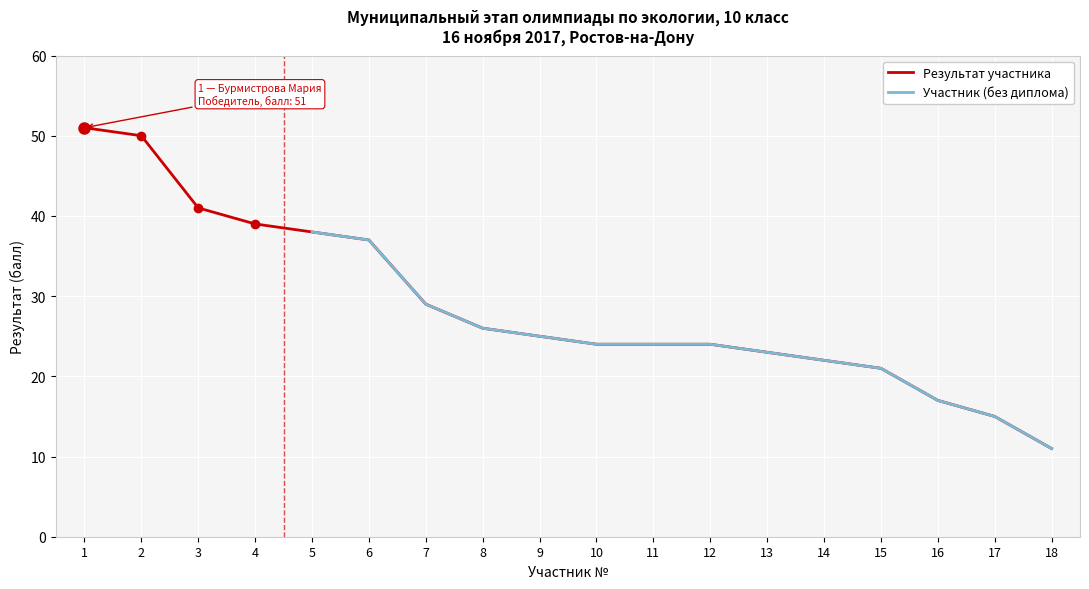

Is it true that the value at 12 is 24?

True